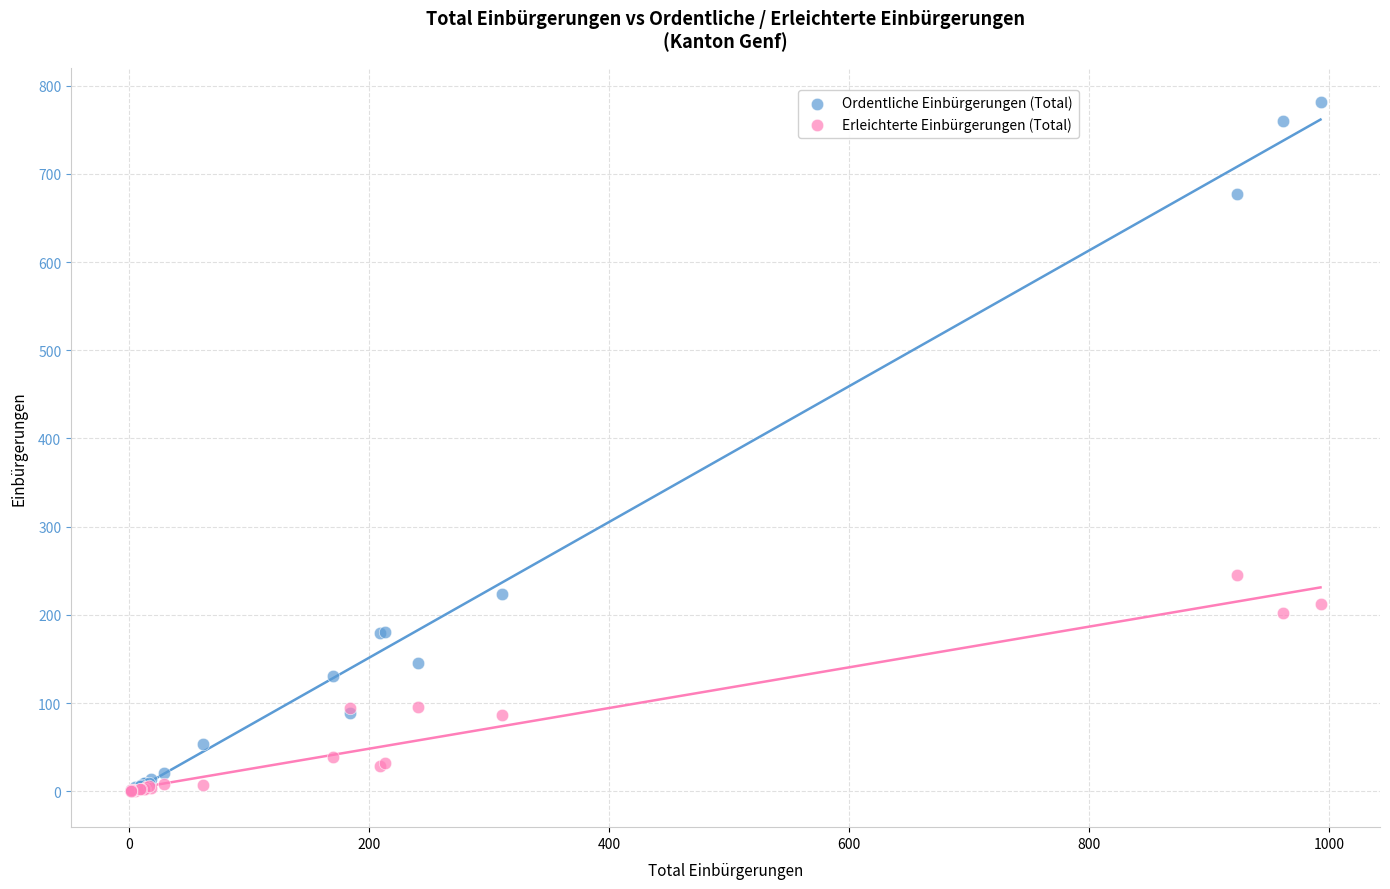

In the Ordentliche Einbürgerungen (Total) series, what Y value is closest to 390?

224